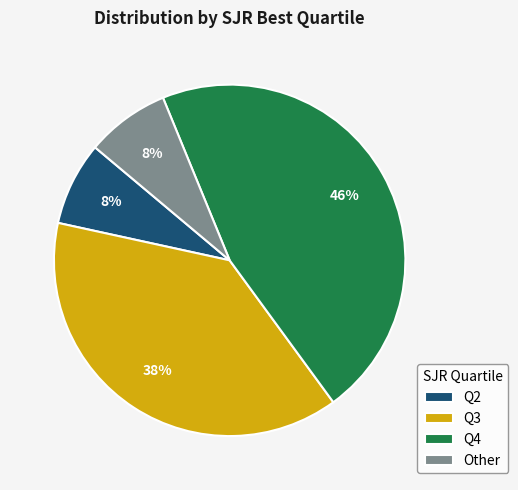

True or false: Q3 accounts for 38% of the total.

True